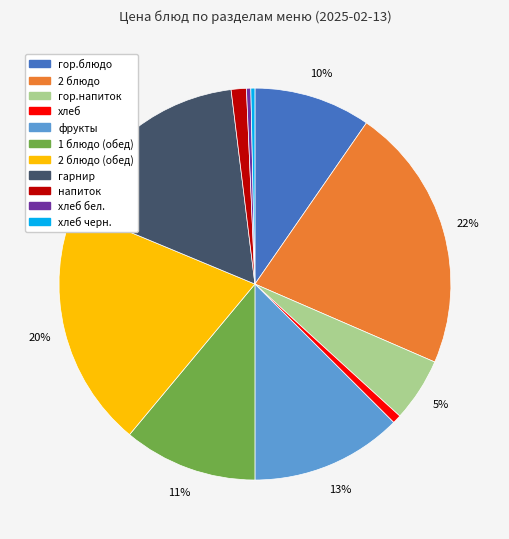

How many segments does this pie chart have?

11